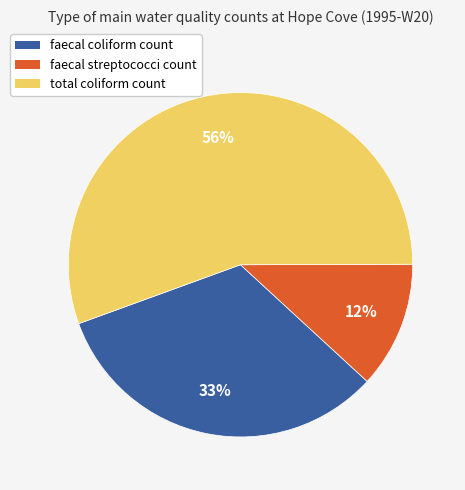

How many segments does this pie chart have?

3